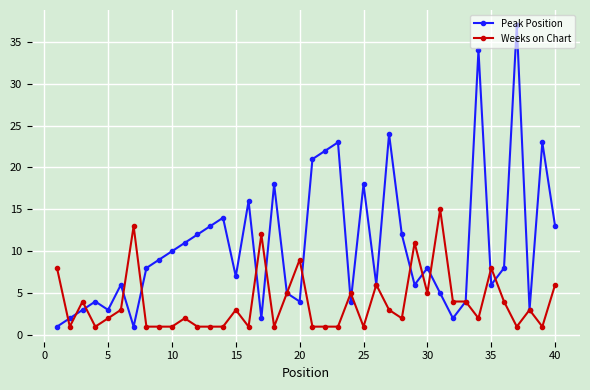

In Peak Position, how many points are lower than both neighbors (excluding endpoints)?

11